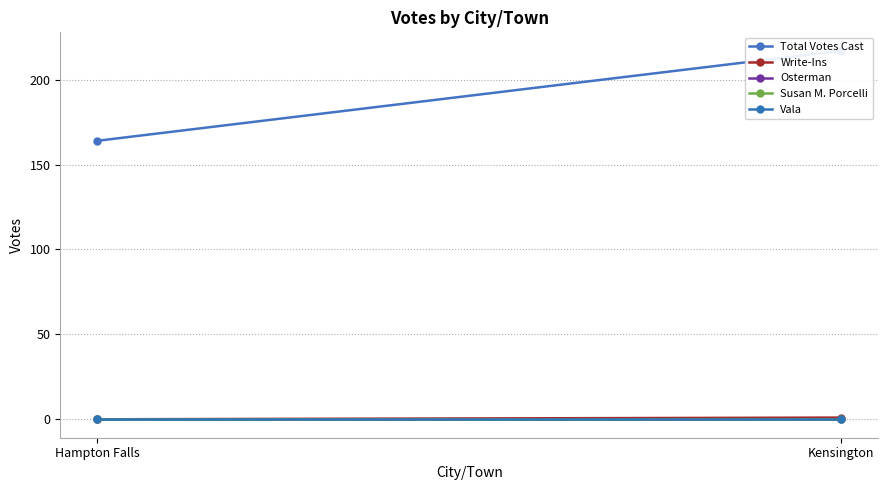

How many lines are shown in the chart?

5